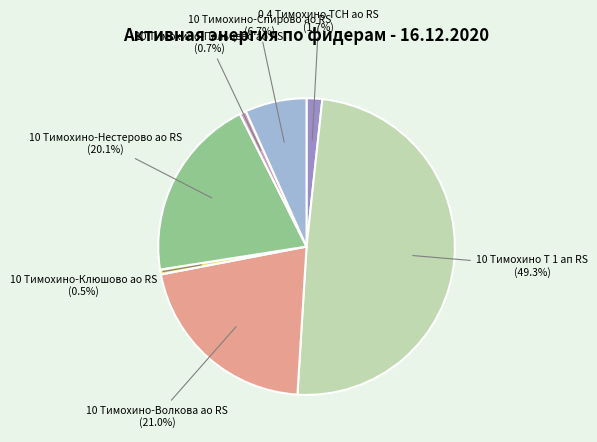

What is the largest slice in the pie chart?

10 Тимохино Т 1 ап RS